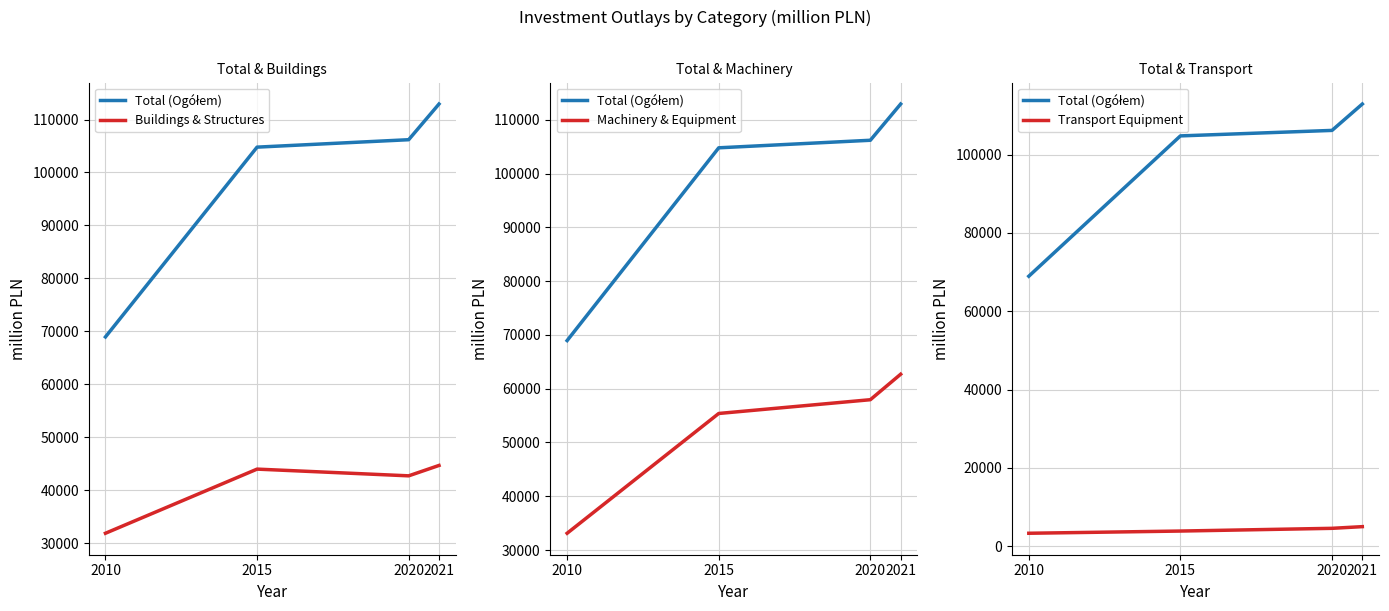

At 2010, list the series in order from smallest to largest.

Transport Equipment, Buildings & Structures, Machinery & Equipment, Total (Ogółem)